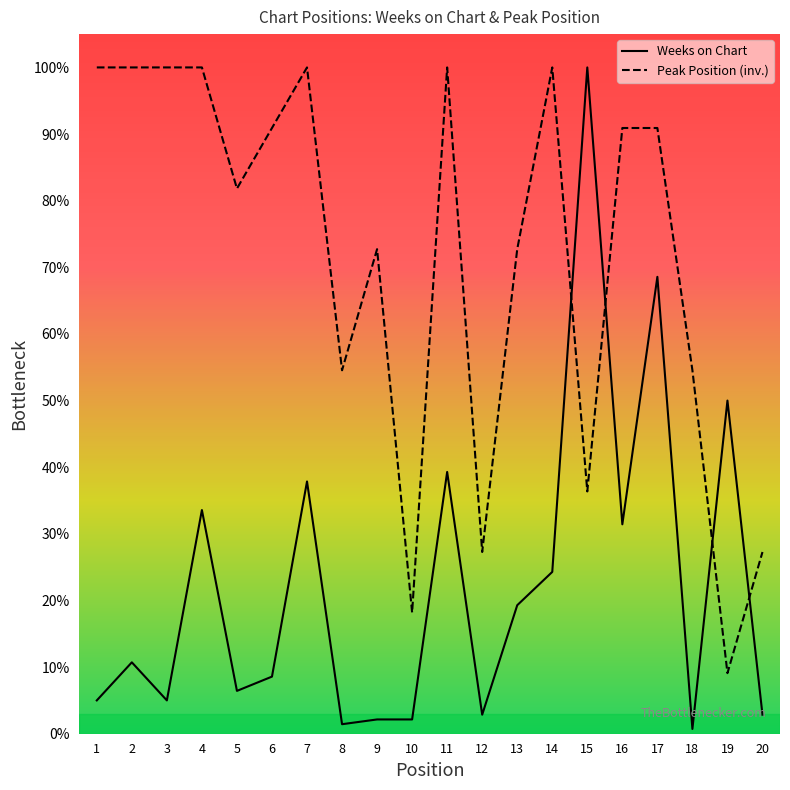

At which category is the sum across all series the highest?

17